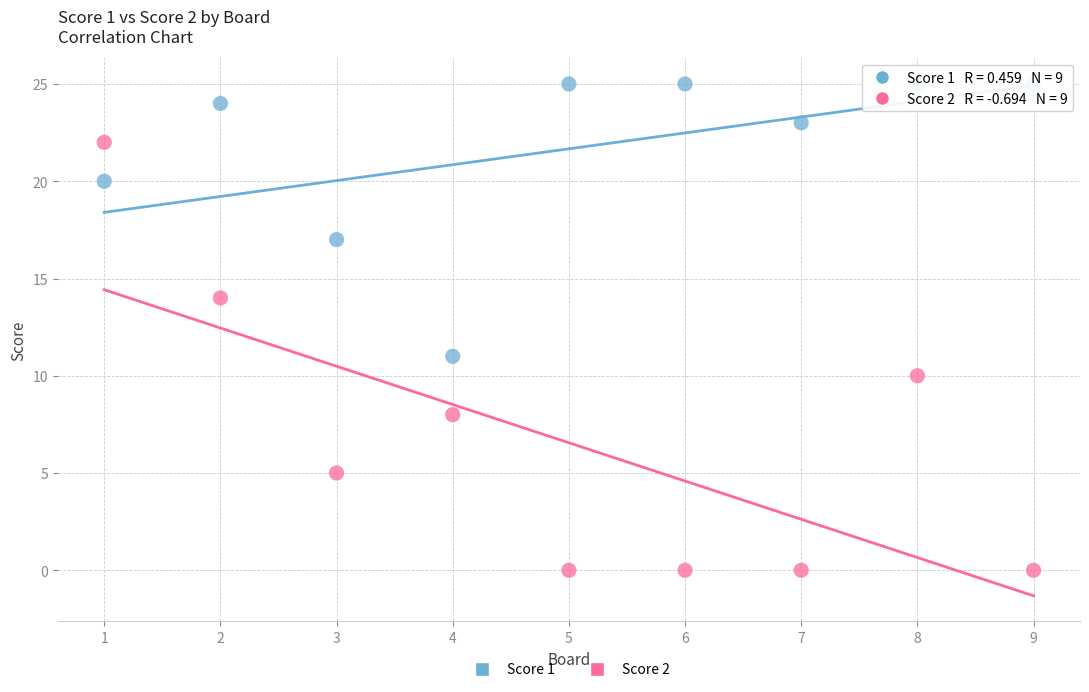

Across all series, what Y value is closest to 12?

11